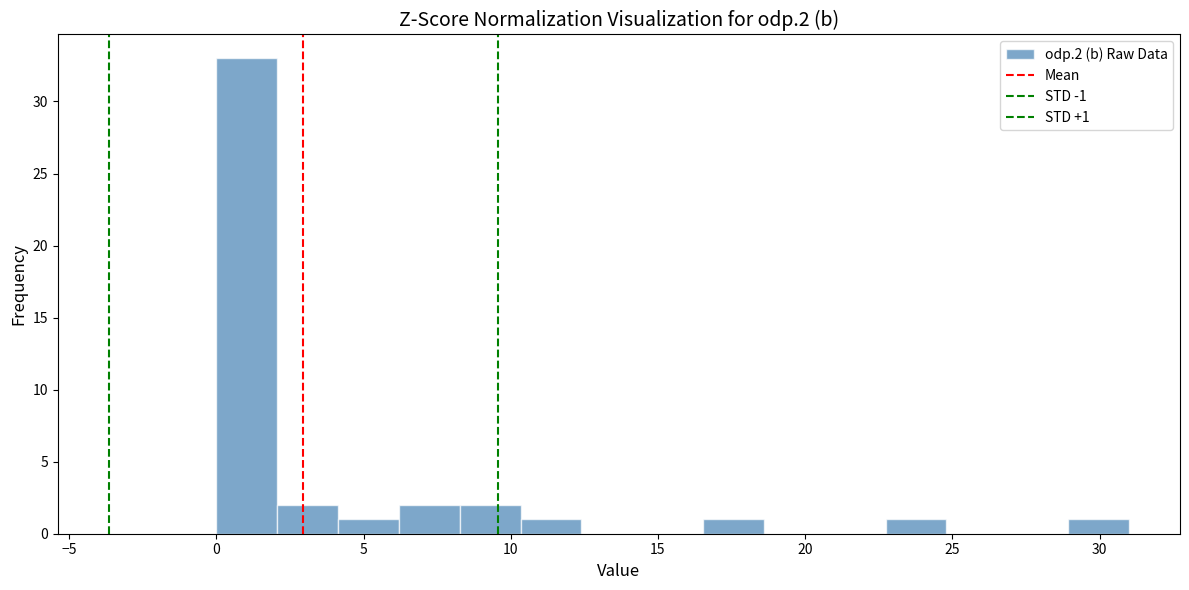

Which range on the x-axis has the tallest bar?

0.0 to 2.0